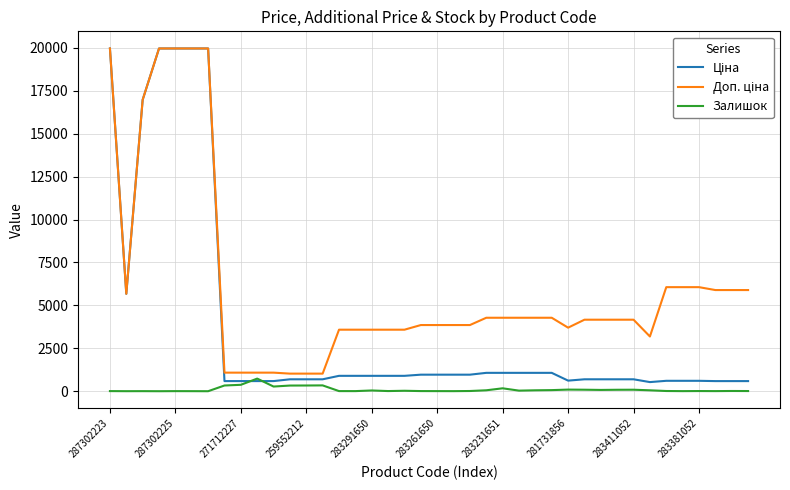

Is this an area chart (filled region under the line)?

No